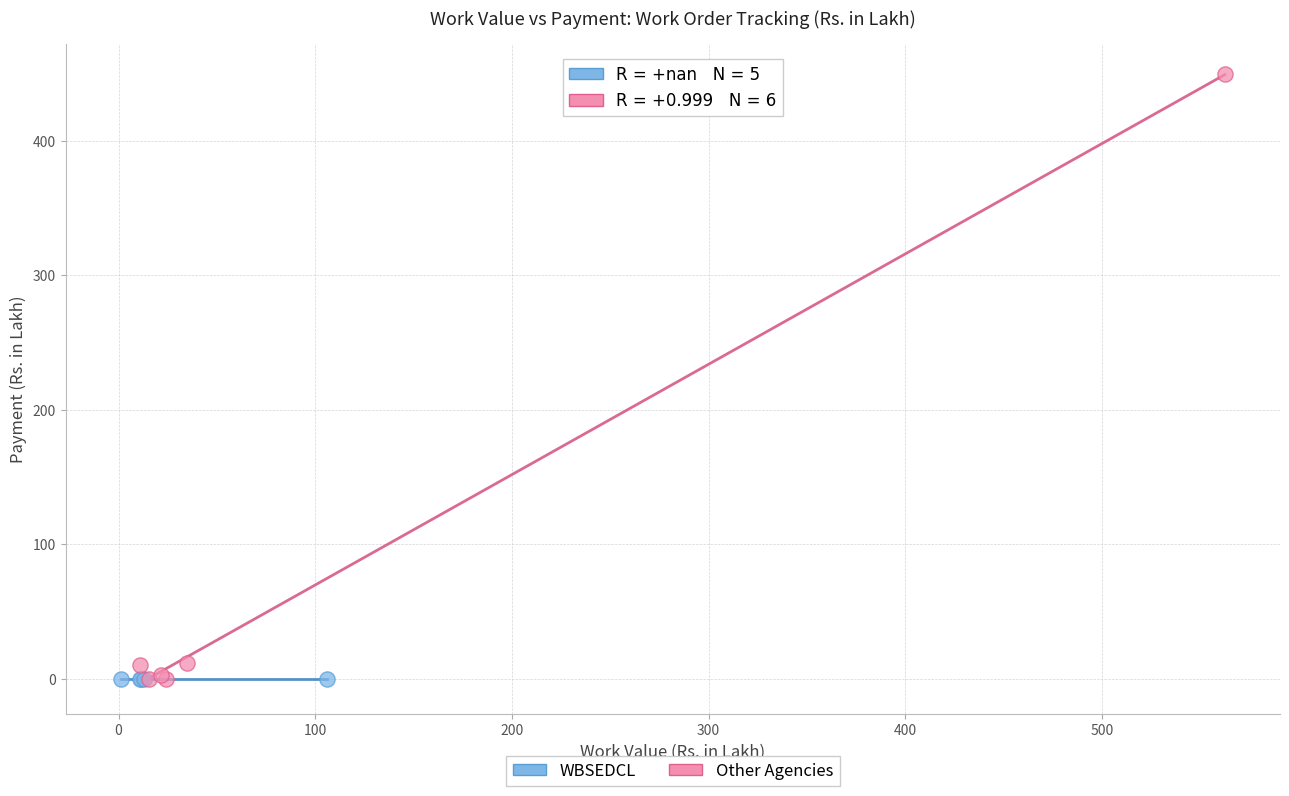

What are all the series names shown in the legend?

WBSEDCL, Other Agencies